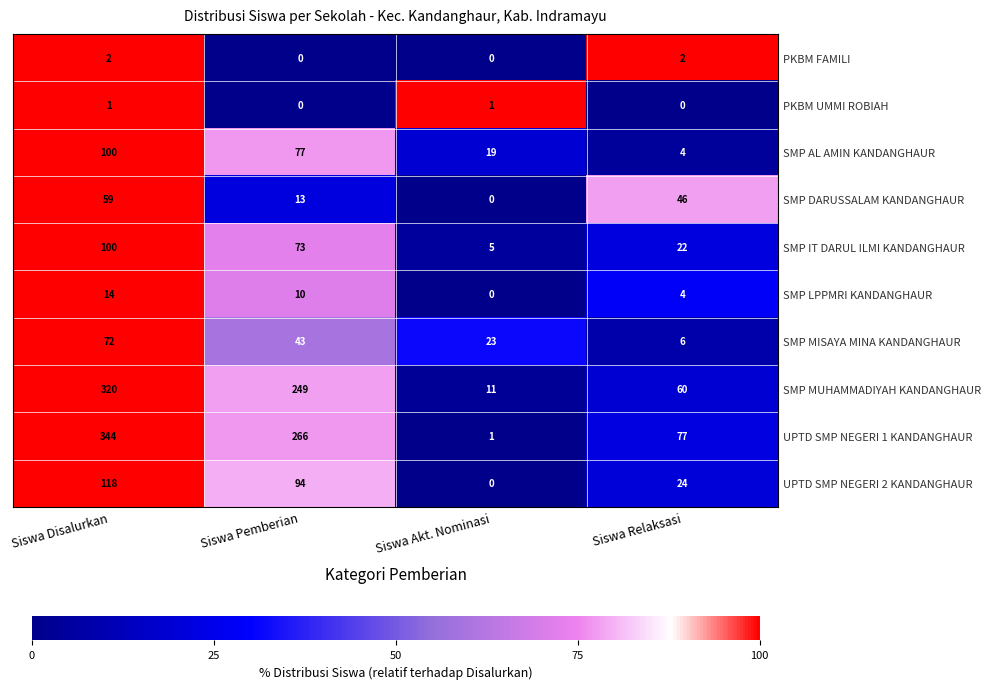

What value does the SMP MISAYA MINA KANDANGHAUR series have at Siswa Relaksasi, to the nearest 10?

10